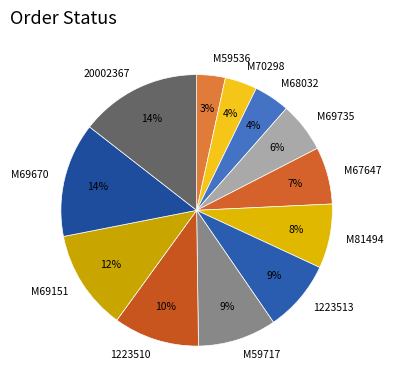

Which has a higher value, M59536 or M81494?

M81494